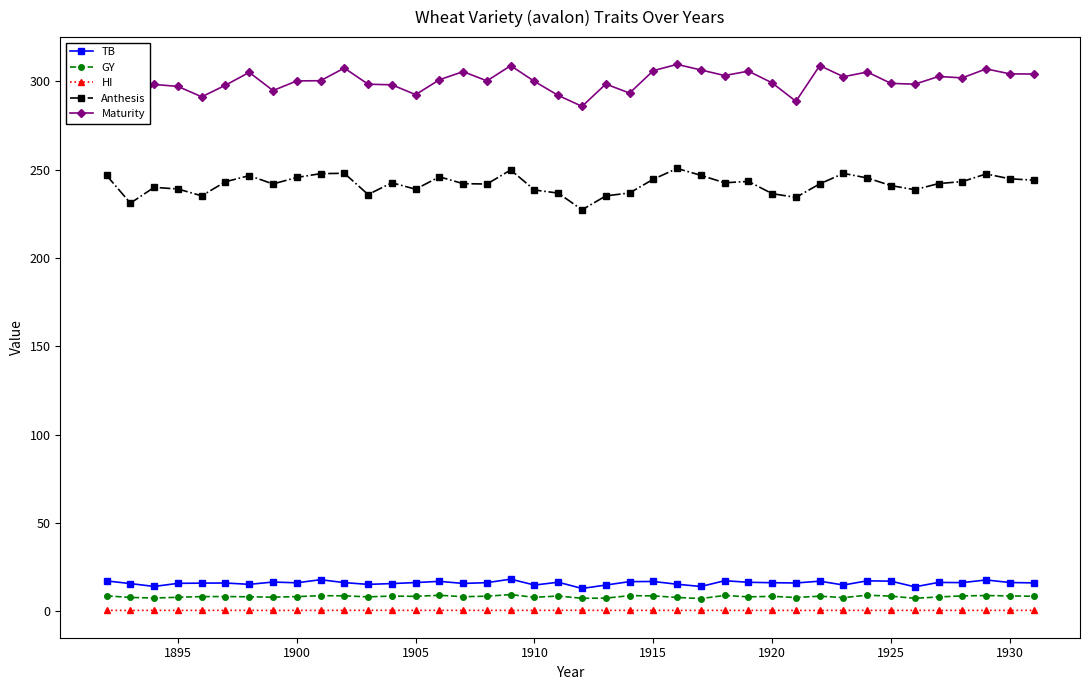

How many interior local valleys does the TB series have?

12